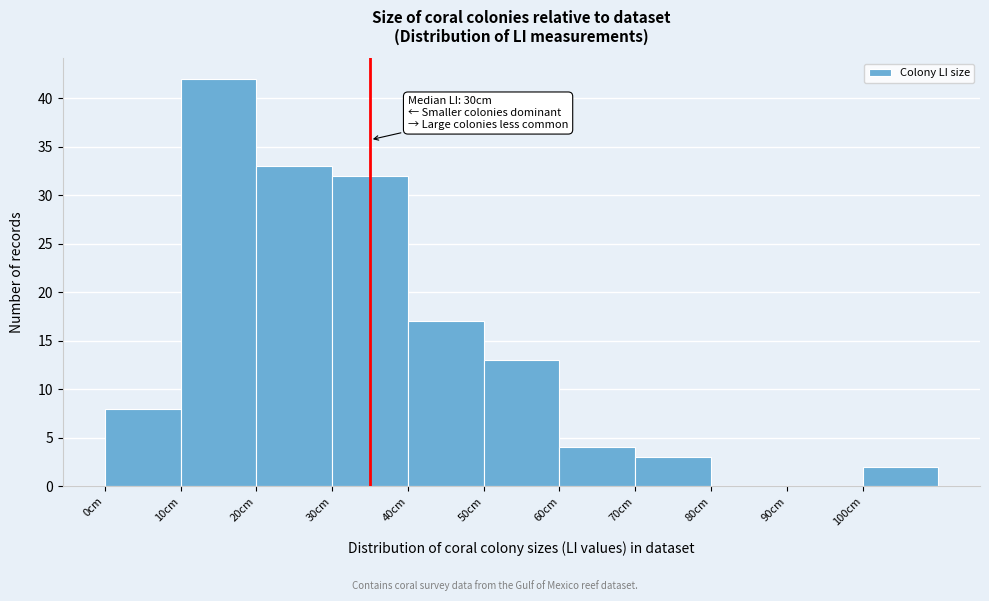

Which range on the x-axis has the tallest bar?

10 to 20